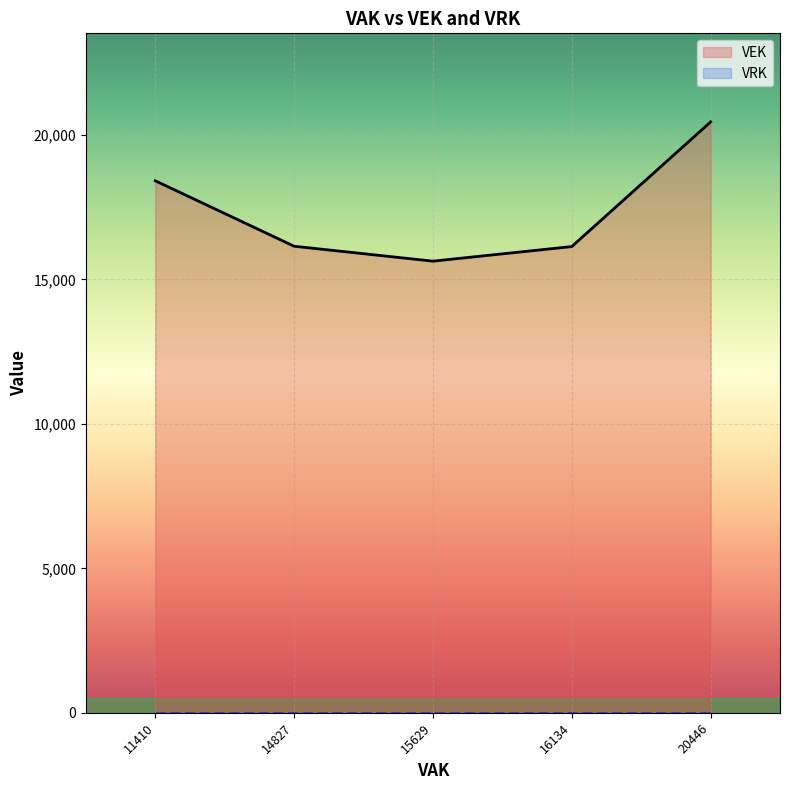

True or false: VEK and VRK intersect in this chart.

False